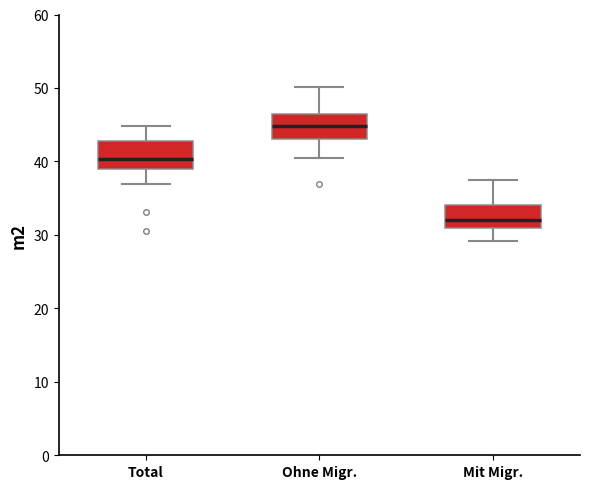

Reading left to right, transcribe this box plot: for each box, give where its median line is, the range the box spans, and where its two whiskers end, as read against the y-axis. The values are not printed on the chart, so give them approximately, as read against the axis.

Total: median 40, box 39 to 43, whiskers 37 to 45
Ohne Migr.: median 45, box 43 to 47, whiskers 41 to 50
Mit Migr.: median 32, box 31 to 34, whiskers 29 to 37